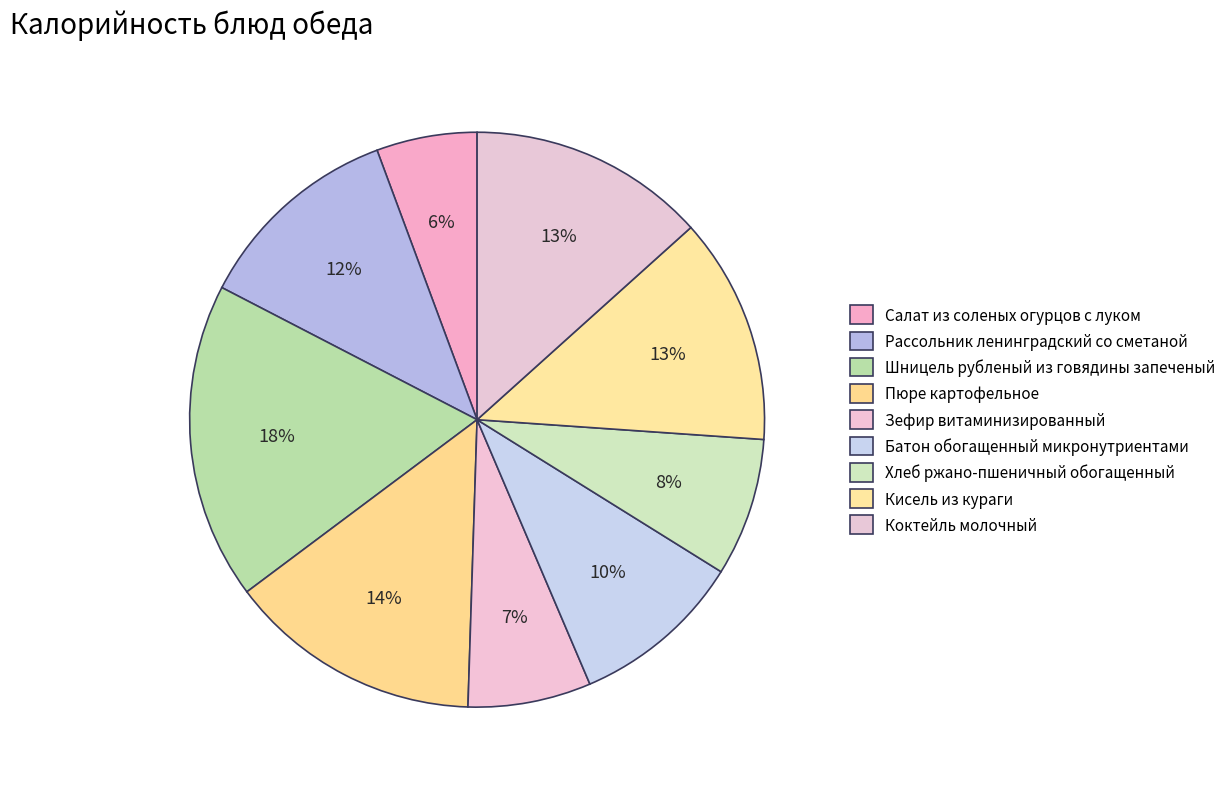

Count the number of slices in the pie.

9